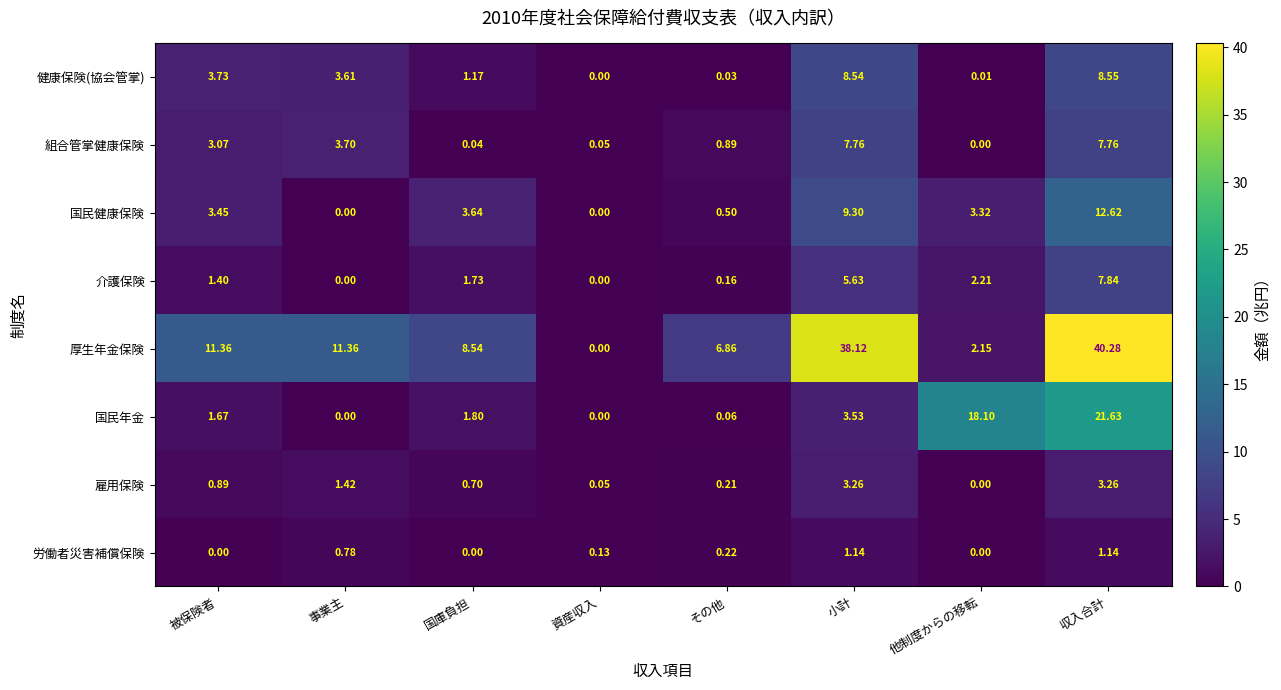

Which series has the largest range (max minus min)?

厚生年金保険